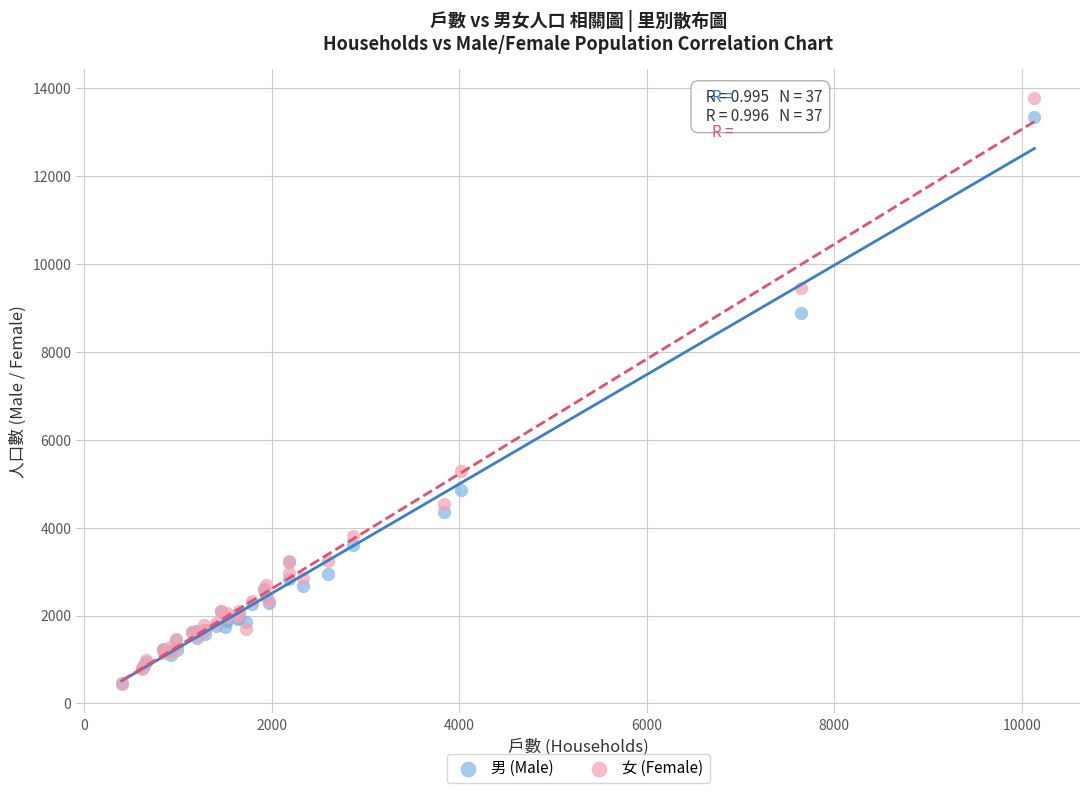

In the 男 (Male) series, what Y value is closest to 6902?

8886